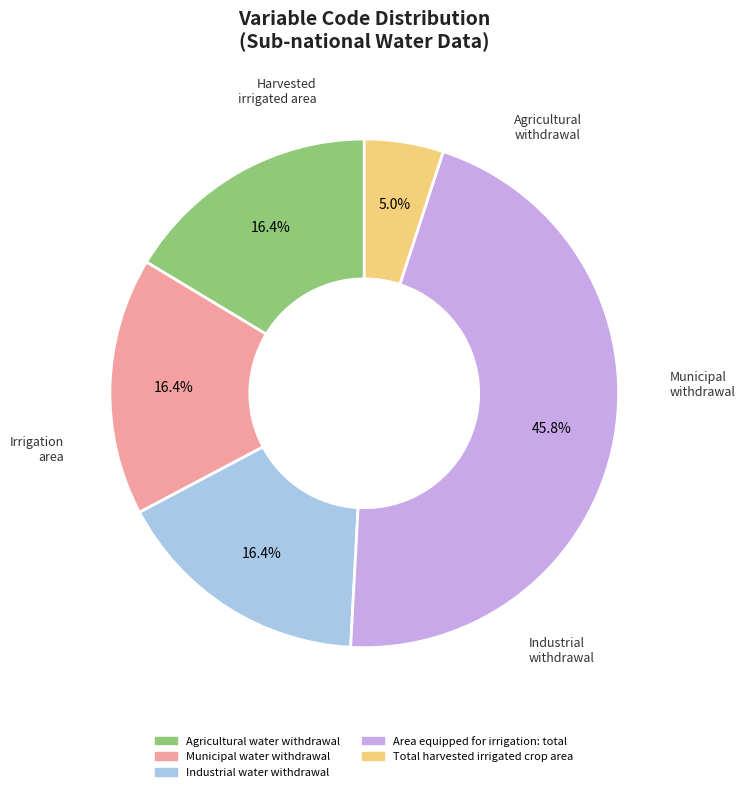

To the nearest percent, what is the difference between the Area equipped for irrigation: total and Industrial water withdrawal slice percentages?

29%